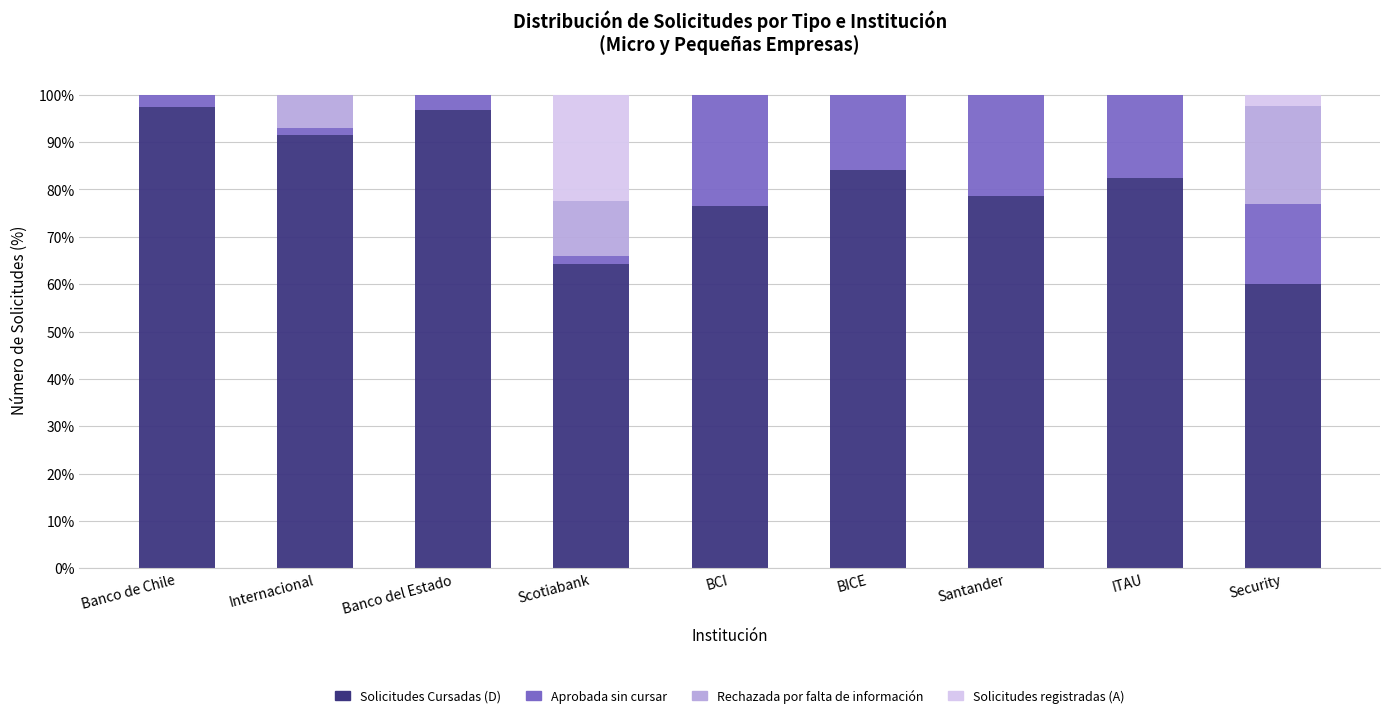

What is the total value across all series at Santander?

100.0